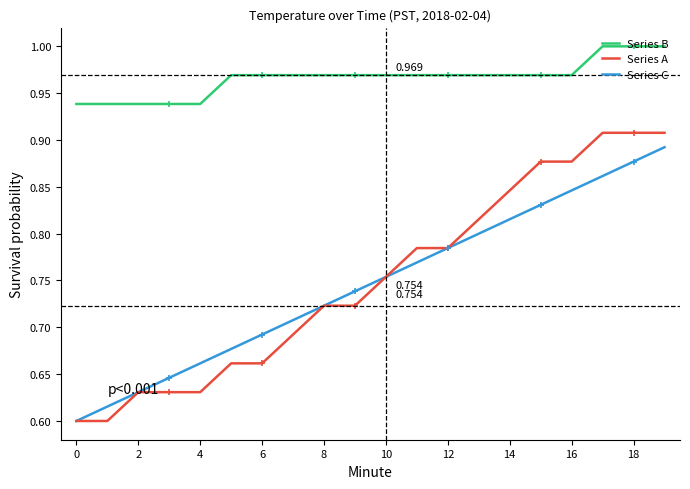

Which series has the largest total across all categories?

Series B